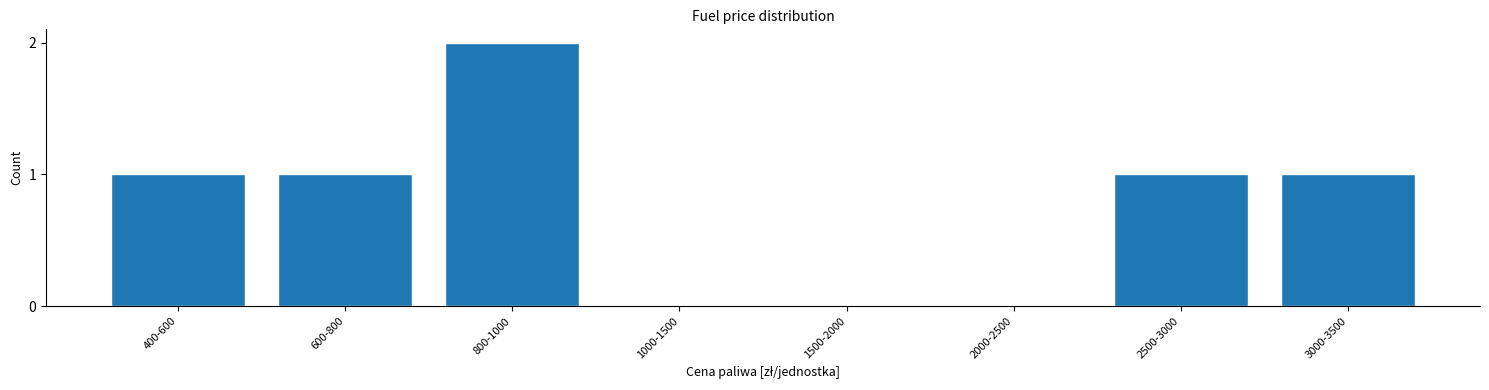

Reading left to right, what are all the values shown in this chart?

400-600=1	600-800=1	800-1000=2	1000-1500=0	1500-2000=0	2000-2500=0	2500-3000=1	3000-3500=1